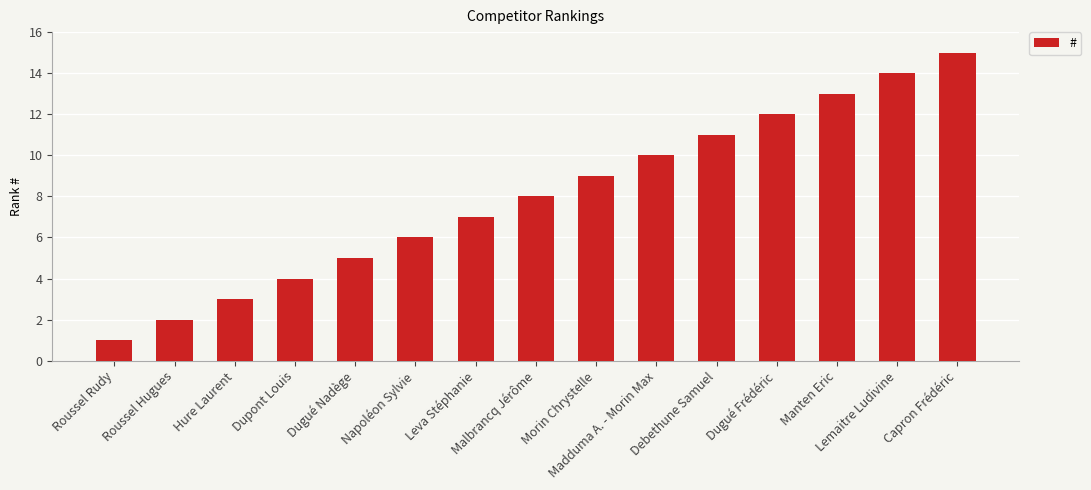

Reading left to right, transcribe all the data shown in this chart.

1	2	3	4	5	6	7	8	9	10	11	12	13	14	15